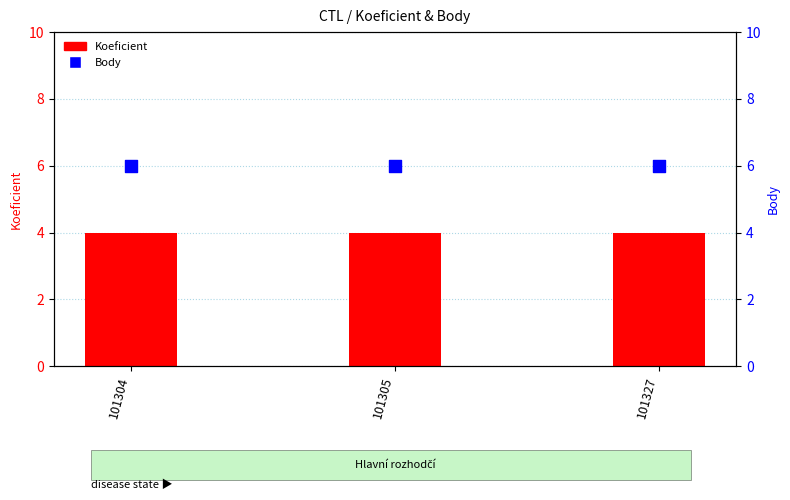

At which category is the sum across all series the highest?

101304